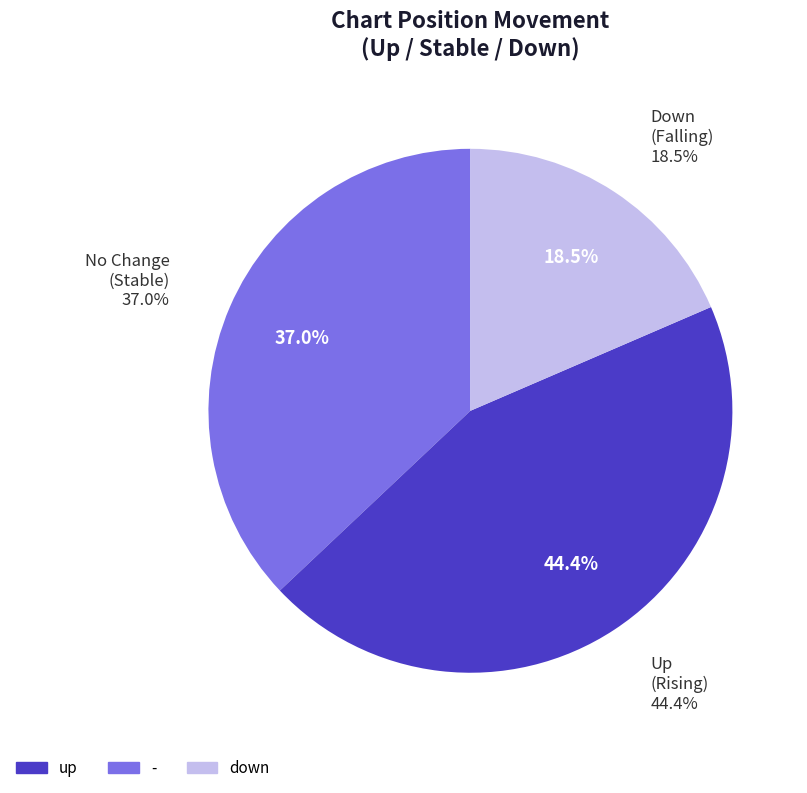

To the nearest percent, what portion does - represent?

37%